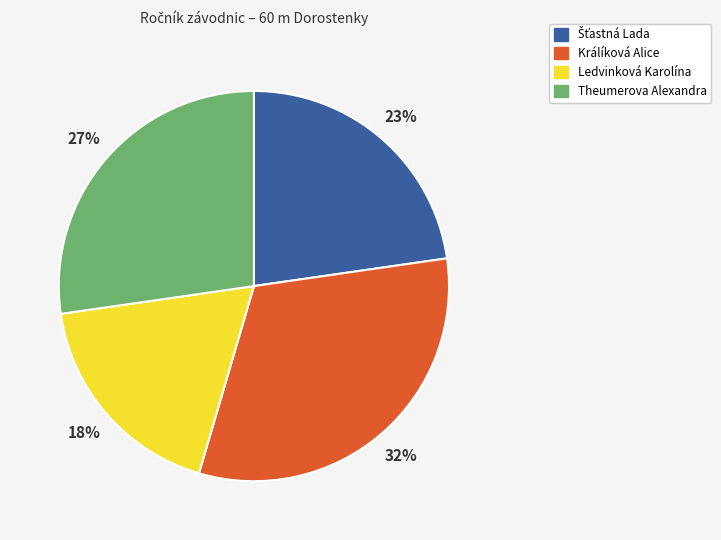

Which has a higher value, Ledvinková Karolína or Králíková Alice?

Králíková Alice